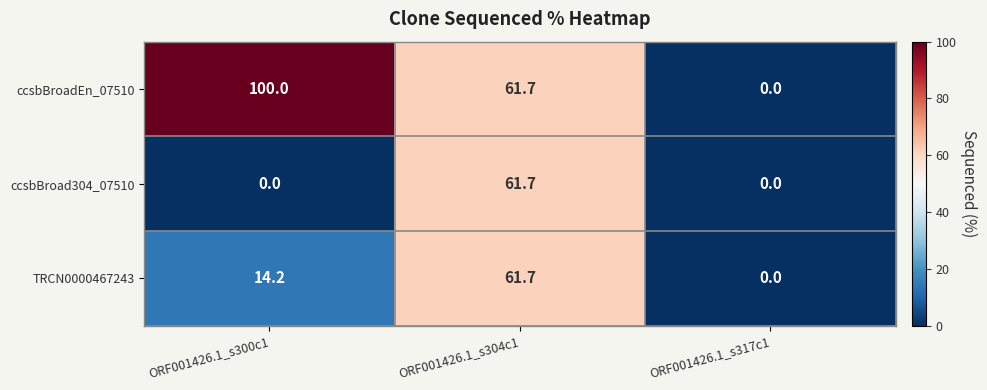

The value of ccsbBroadEn_07510 at ORF001426.1_s300c1 is 100.0. True or false?

True